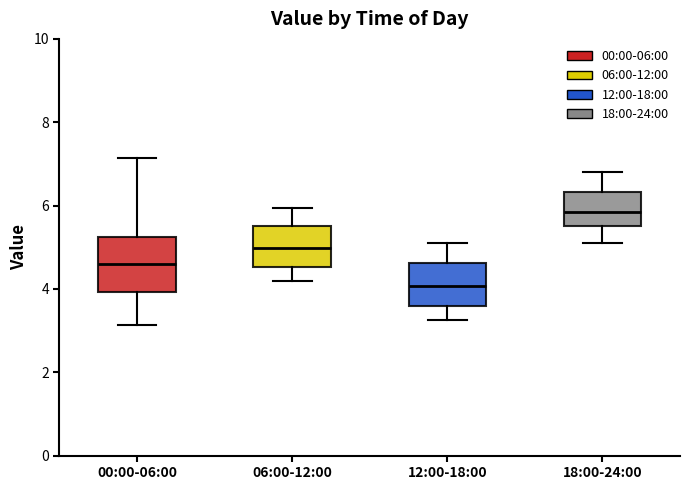

Reading left to right, transcribe this box plot: for each box, give where its median line is, the range the box spans, and where its two whiskers end, as read against the y-axis. The values are not printed on the chart, so give them approximately, as read against the axis.

00:00-06:00: median 4.6, box 4.0 to 5.2, whiskers 3.2 to 7.2
06:00-12:00: median 5.0, box 4.6 to 5.6, whiskers 4.2 to 6.0
12:00-18:00: median 4.0, box 3.6 to 4.6, whiskers 3.2 to 5.2
18:00-24:00: median 5.8, box 5.6 to 6.4, whiskers 5.2 to 6.8